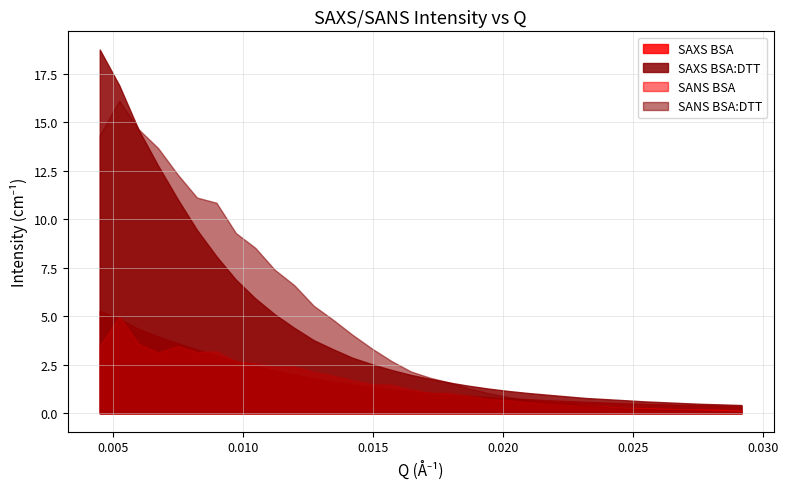

What is the sum of all SANS BSA:DTT values?

157.7